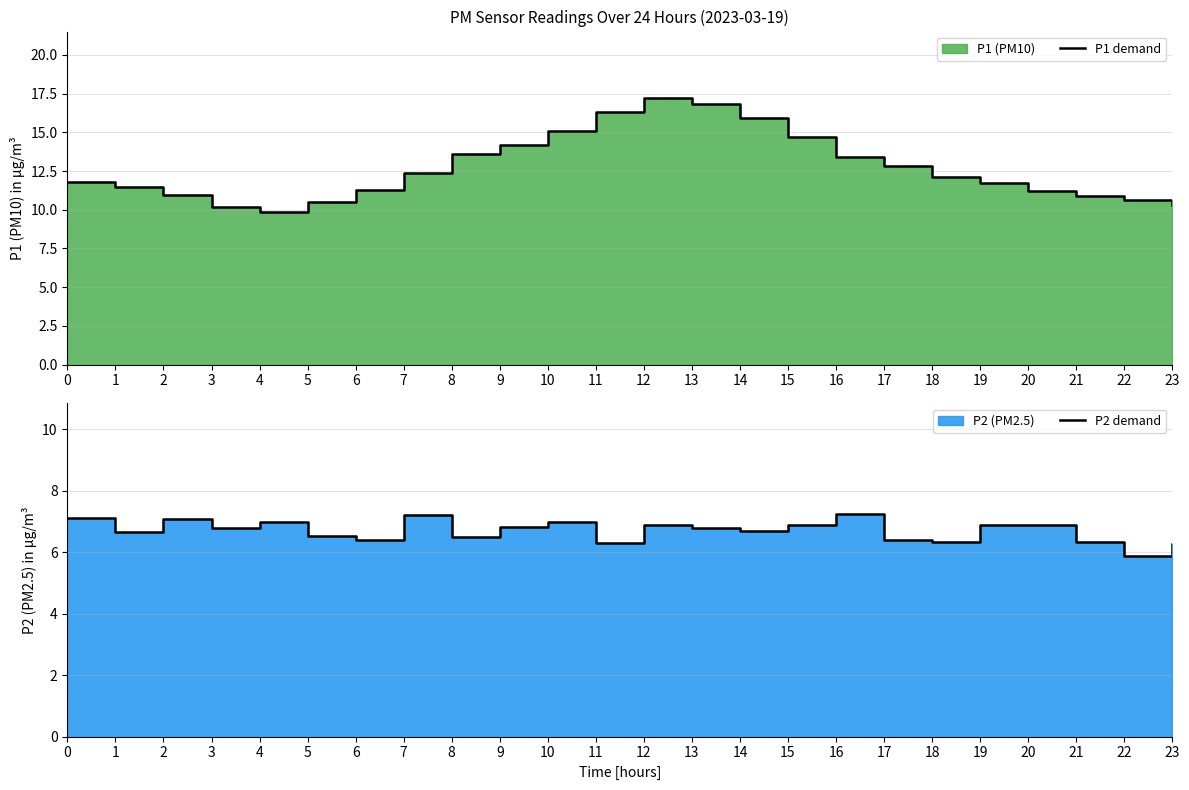

In P1 demand, how many points are lower than both neighbors (excluding endpoints)?

1